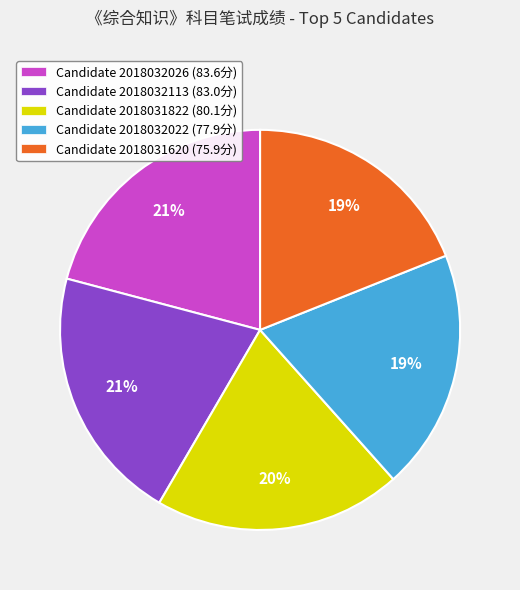

To the nearest percent, what is the difference between the Candidate 2018032026 (83.6分) and Candidate 2018031822 (80.1分) slice percentages?

1%